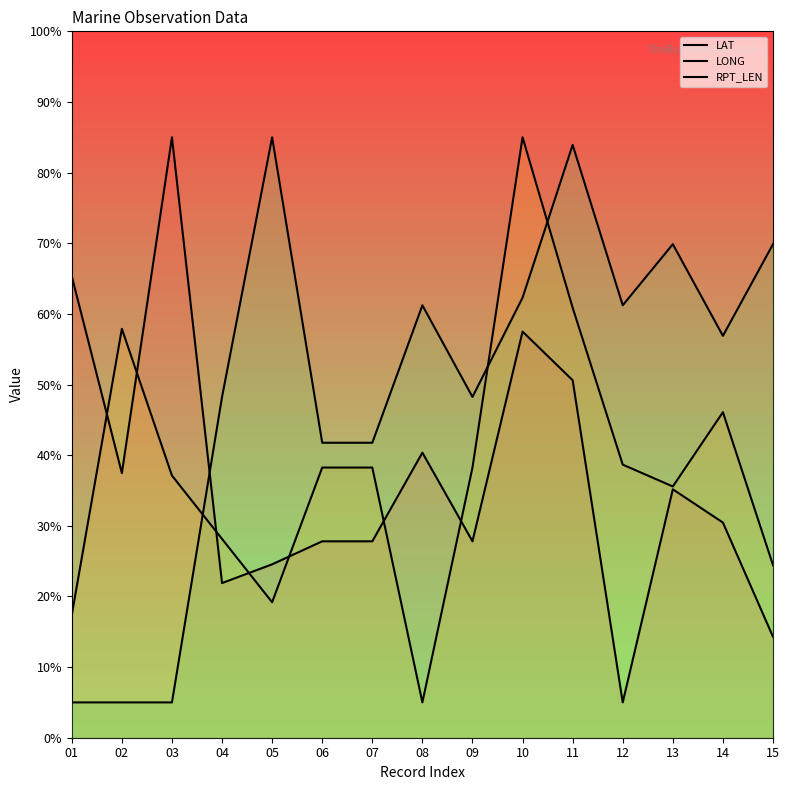

List the series in order of their peak value, lowest first.

LAT, LONG, RPT_LEN